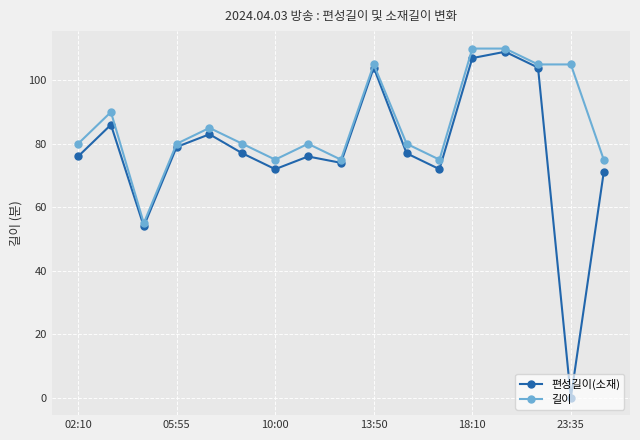

Which series has the largest range (max minus min)?

편성길이(소재)